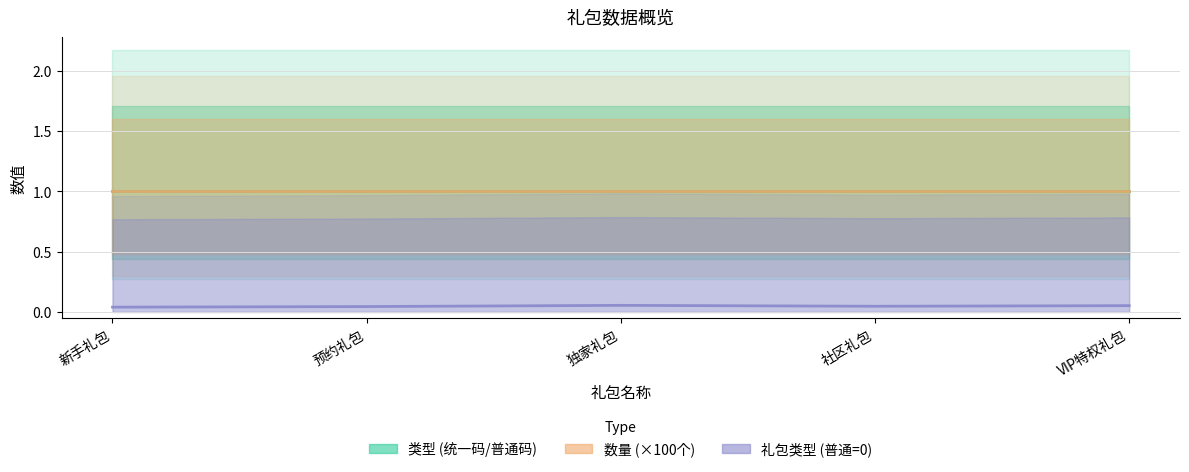

Which has a higher value, 预约礼包 or 社区礼包?

预约礼包